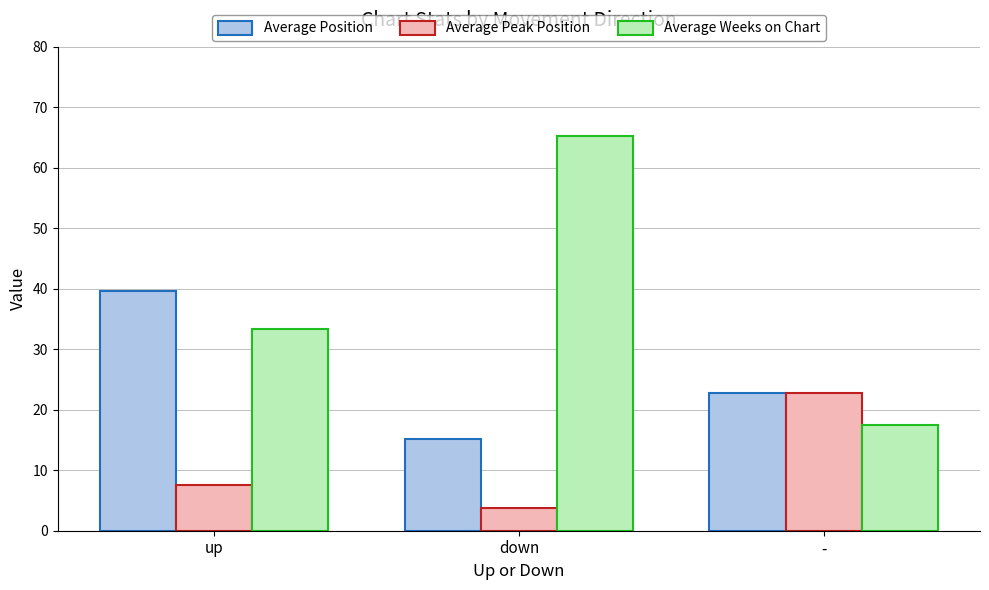

What is the average value of the Average Weeks on Chart series?

38.7